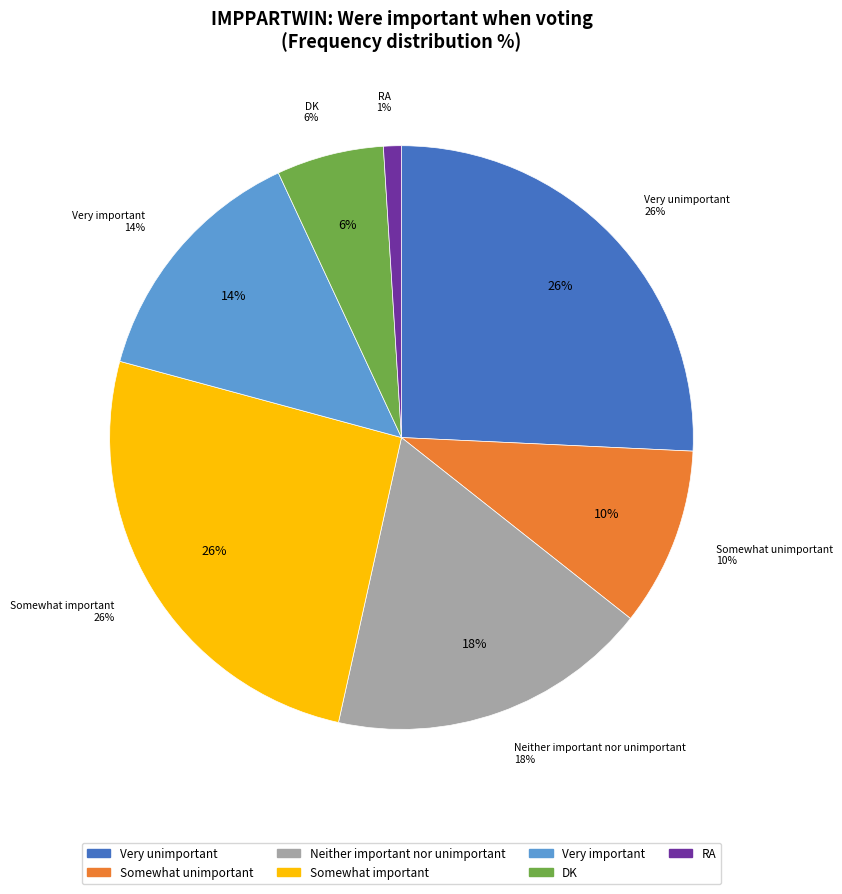

Is there a majority slice in this chart?

No